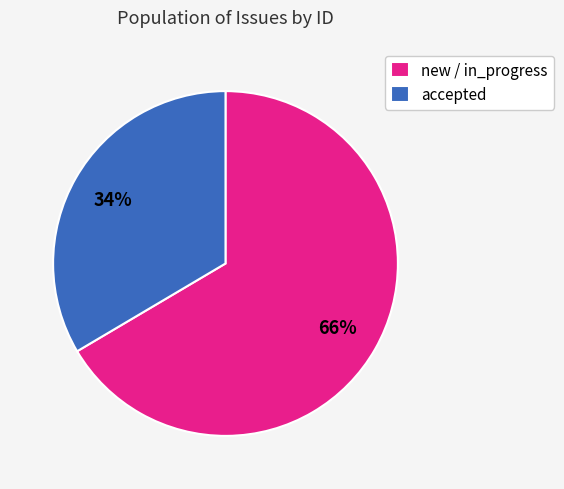

Rank the categories by value from highest to lowest.

new / in_progress, accepted